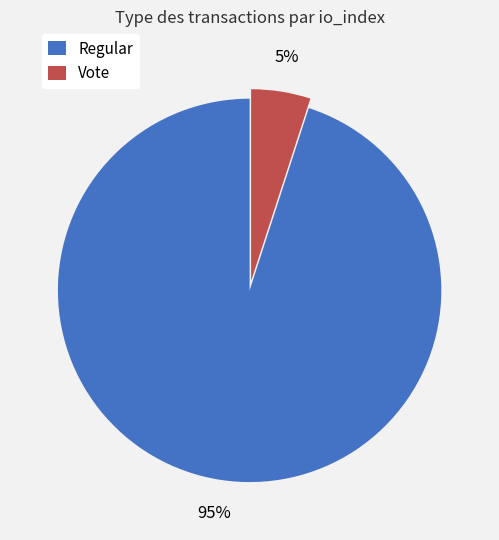

What is the largest slice in the pie chart?

Regular